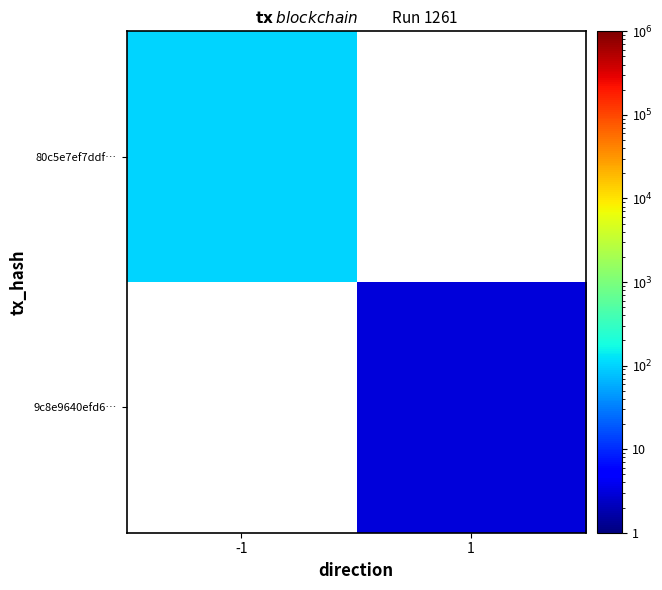

Count the number of categories in the chart.

2